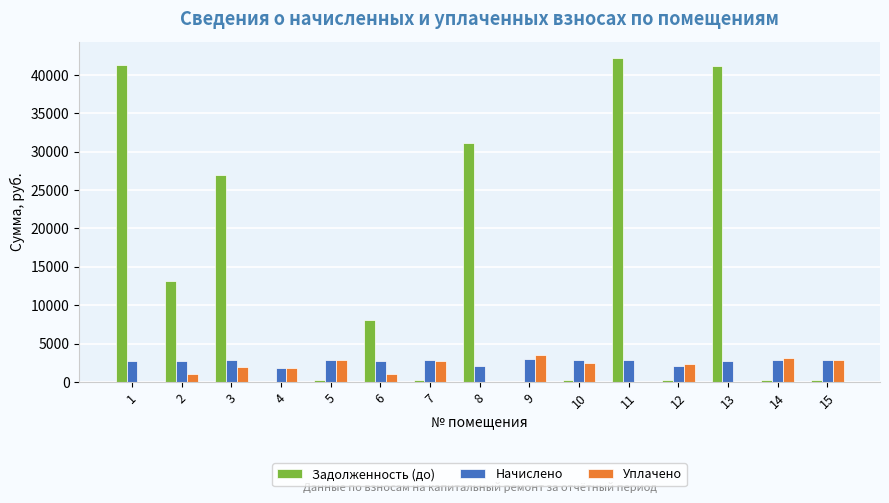

What is the sum of the Начислено values at 9 and 13?

5738.6